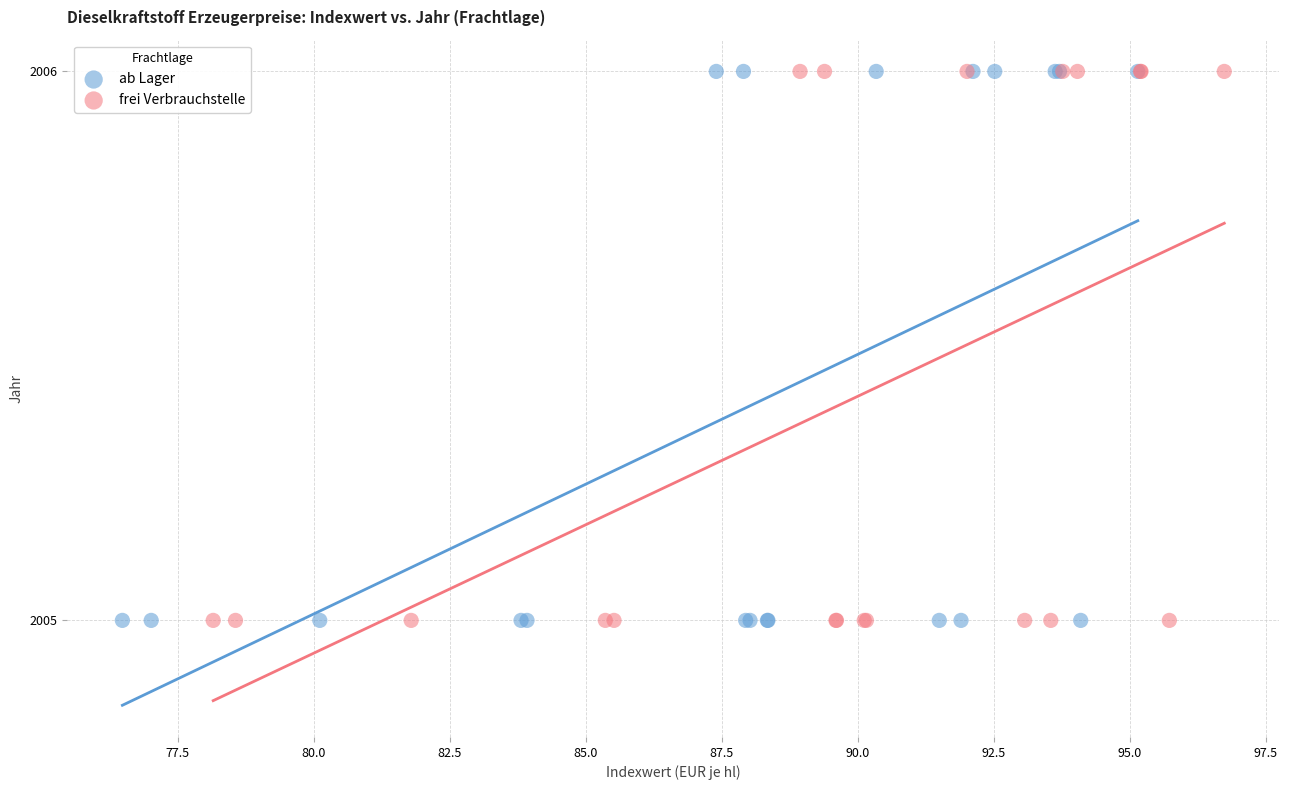

What are all the series names shown in the legend?

ab Lager, frei Verbrauchstelle